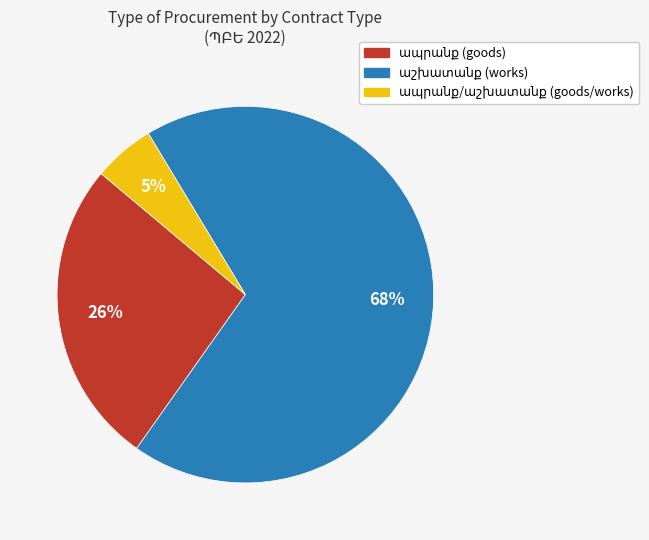

Count the number of slices in the pie.

3